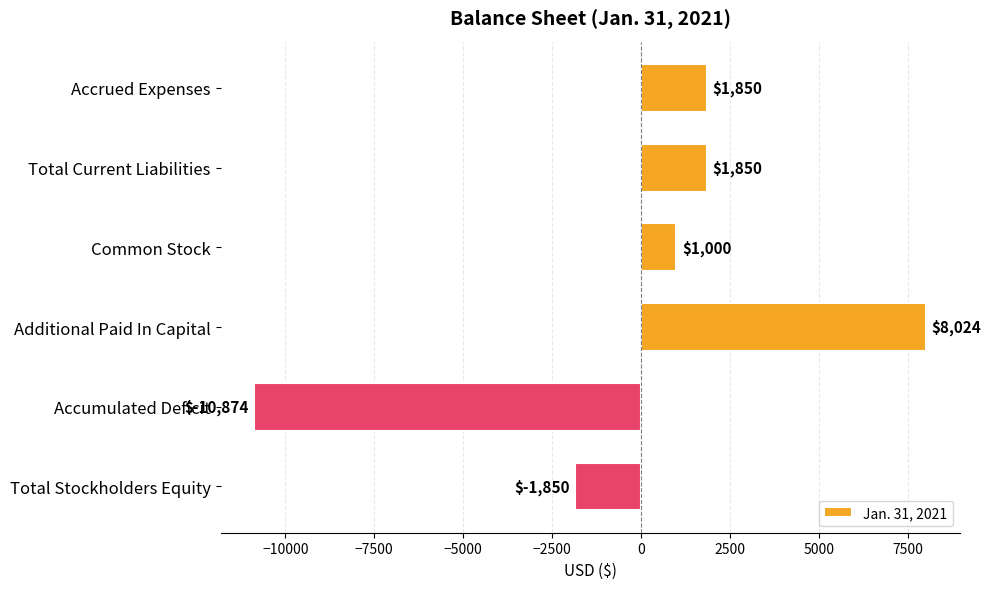

Which label corresponds to the largest value in the chart?

Additional Paid In Capital